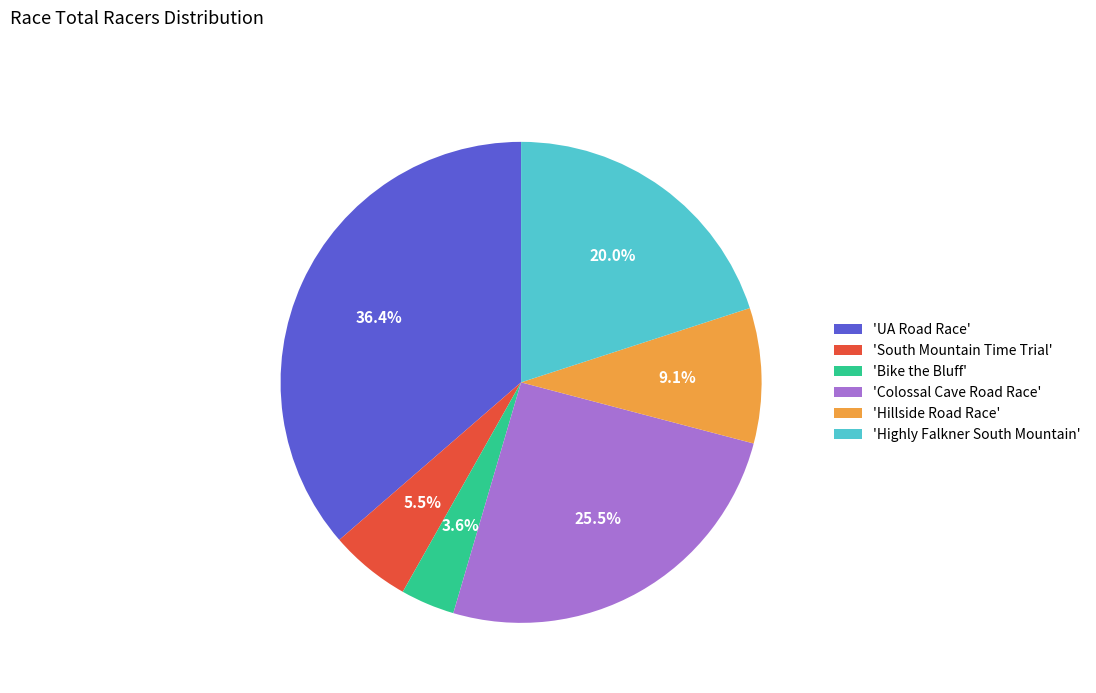

Is 'UA Road Race' the majority of the pie?

No